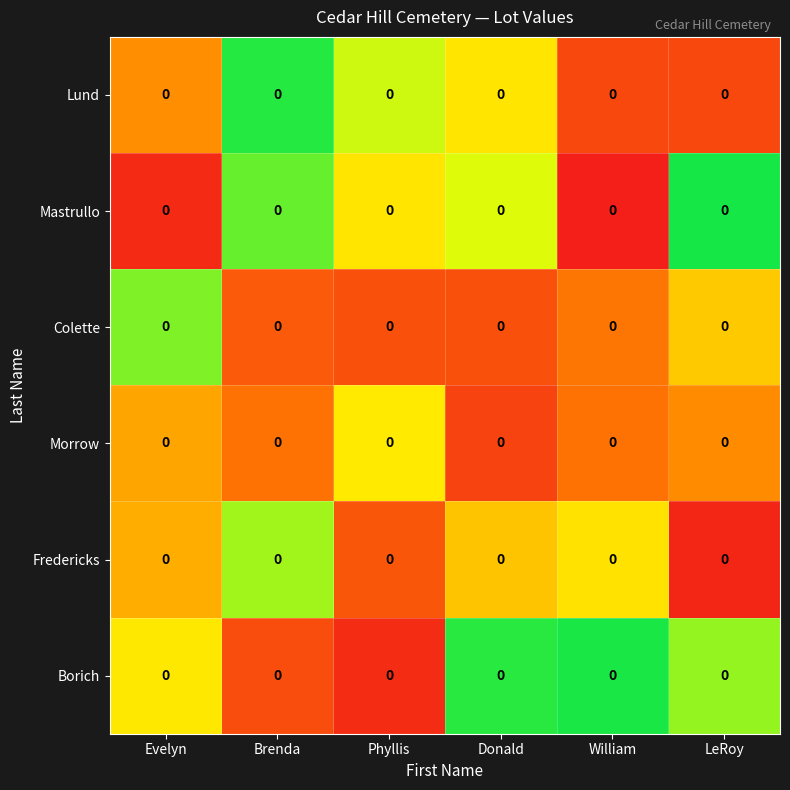

At which category is the sum across all series the highest?

Brenda